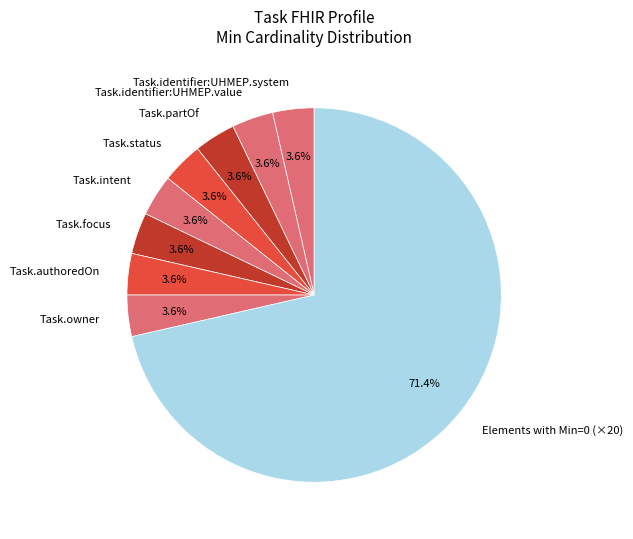

Is Task.authoredOn the majority of the pie?

No